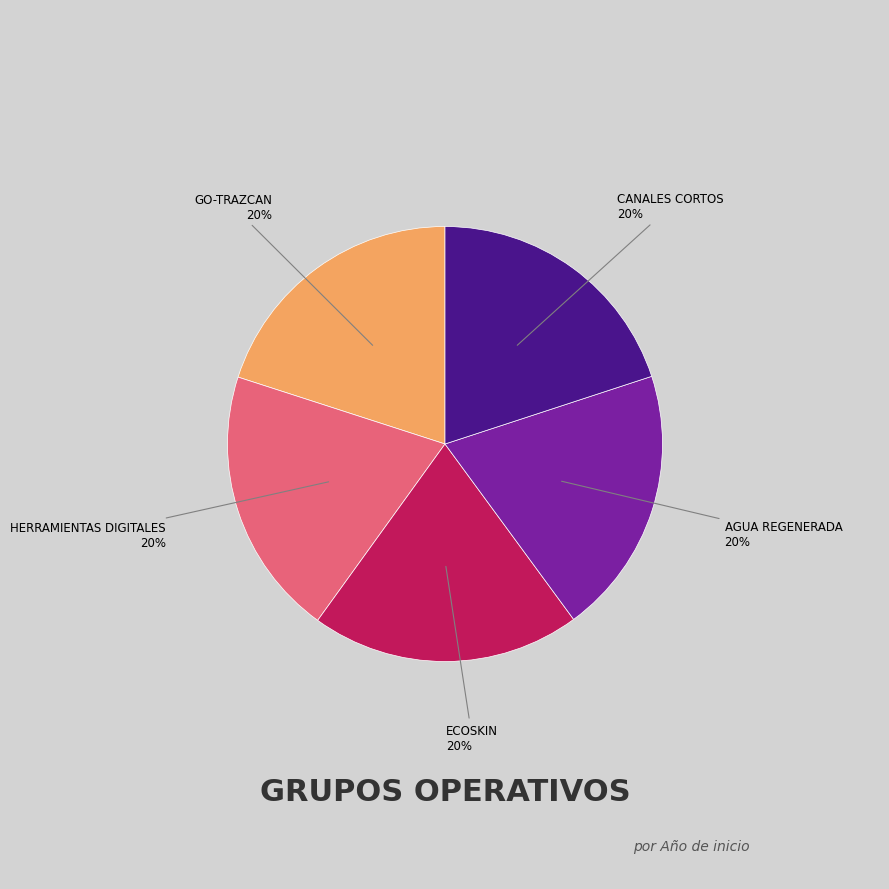

To the nearest percent, what is the average slice percentage?

20%